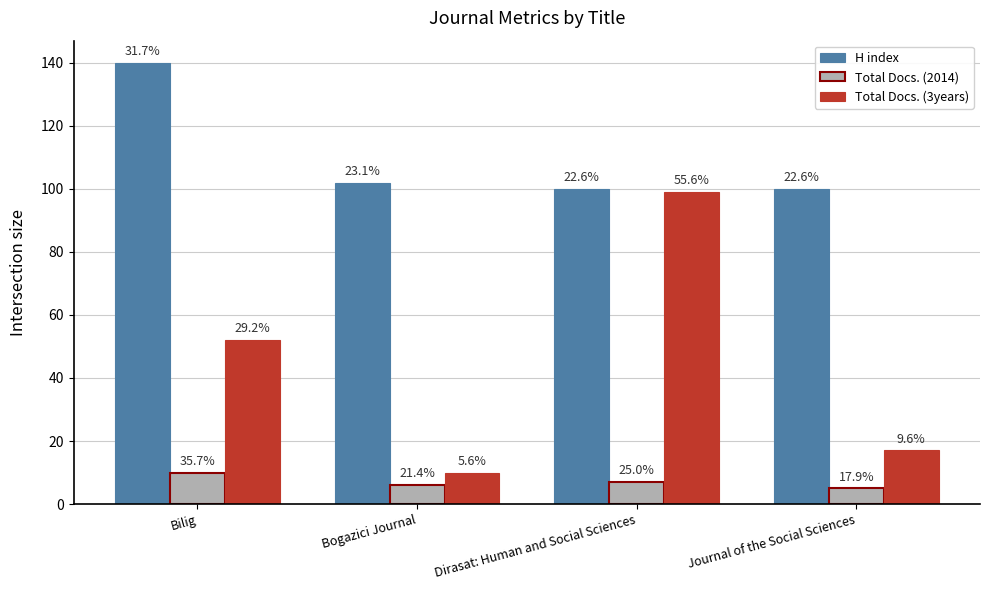

What are all the series names shown in the legend?

H index, Total Docs. (2014), Total Docs. (3years)